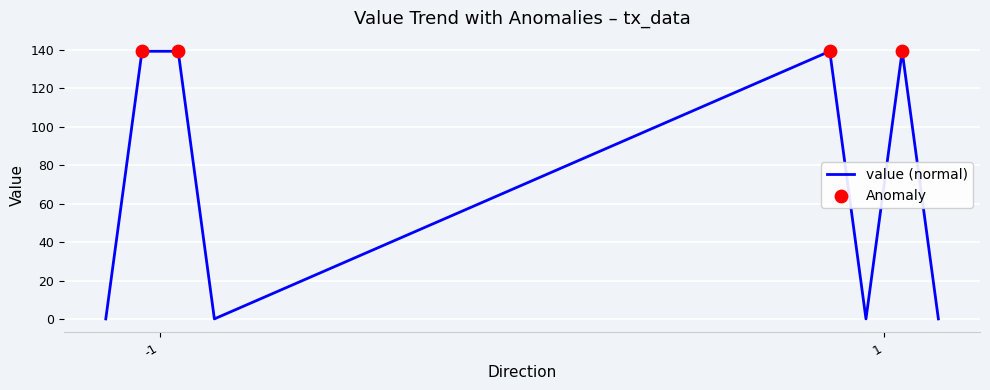

True or false: there are more than 0 points higher than both neighbors.

True